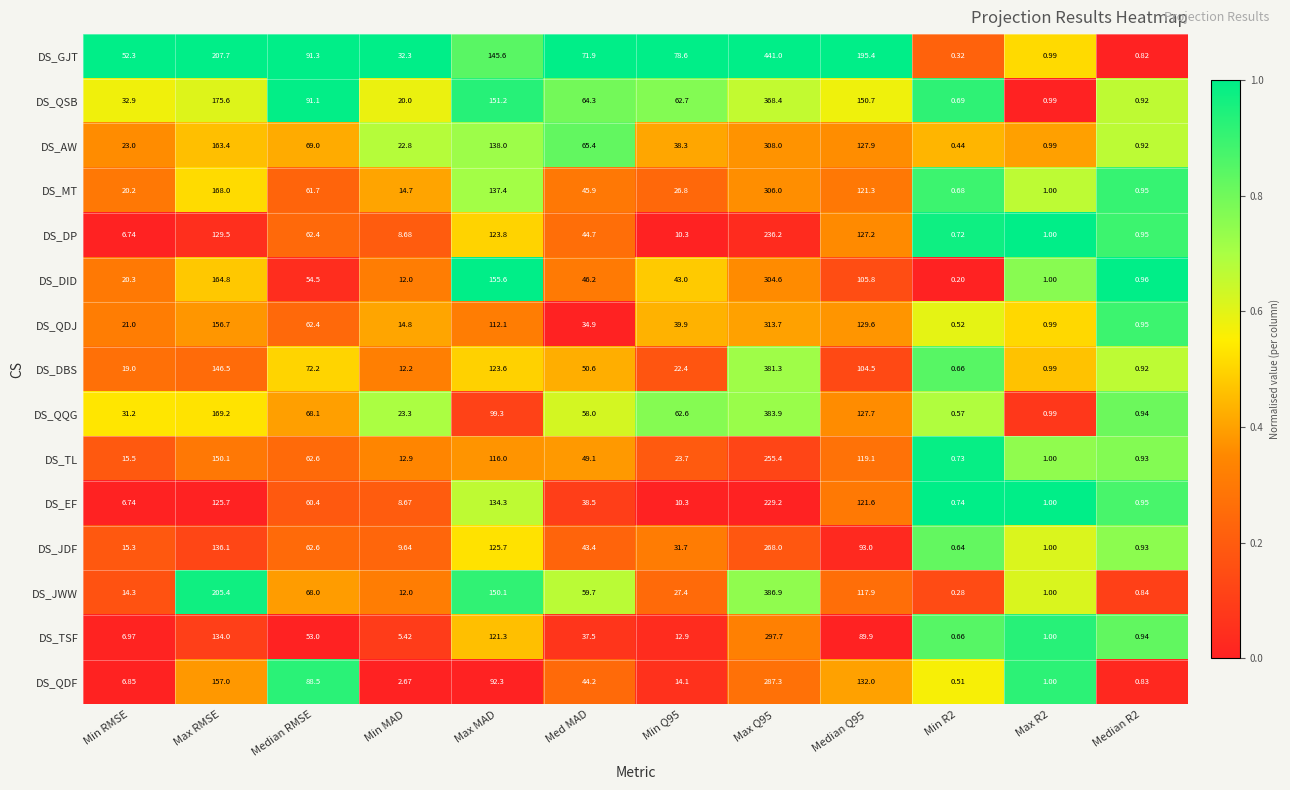

Between Med MAD and Min R2, which series saw the biggest shift?

DS_GJT